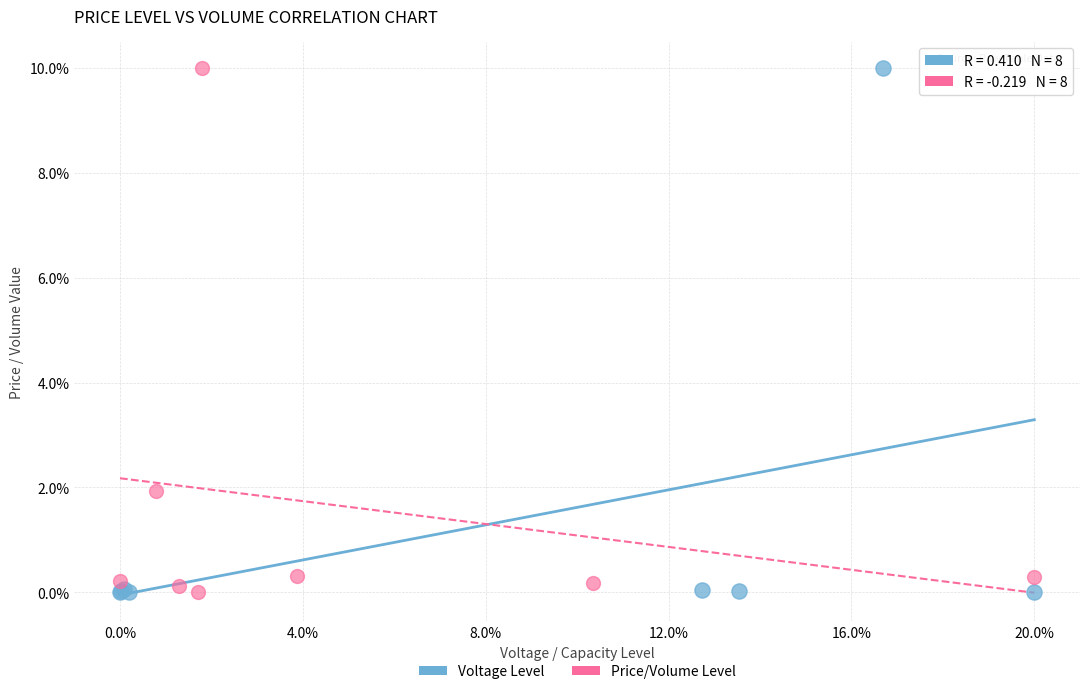

What are all the series names shown in the legend?

Voltage Level, Price/Volume Level